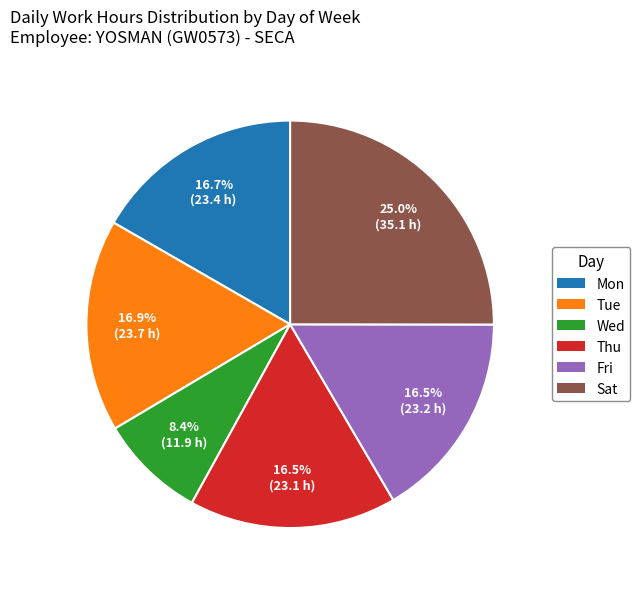

What is the ratio of the value at Thu to the value at Mon?

1.0